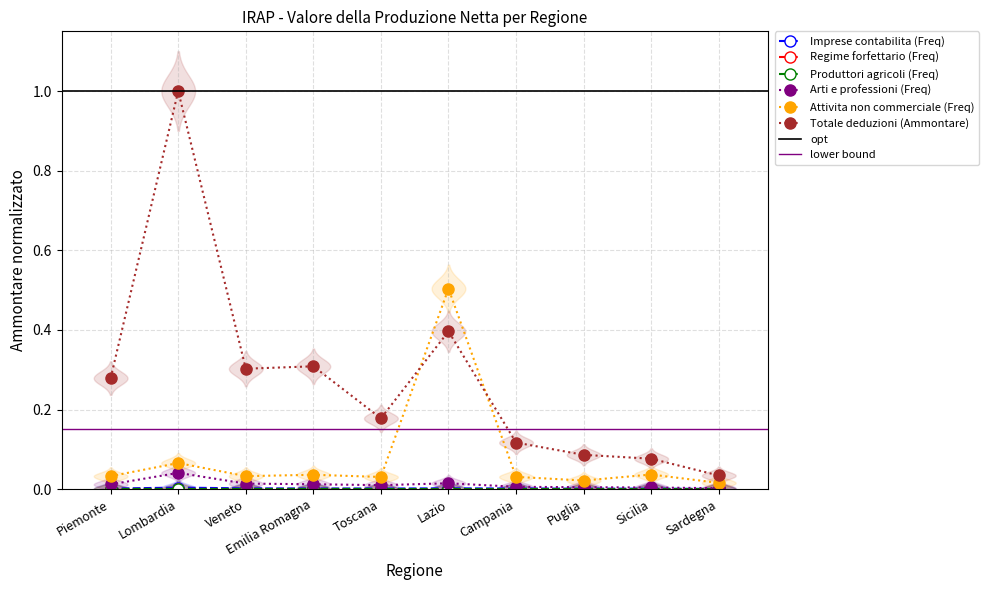

At which category is the sum across all series the highest?

Lombardia